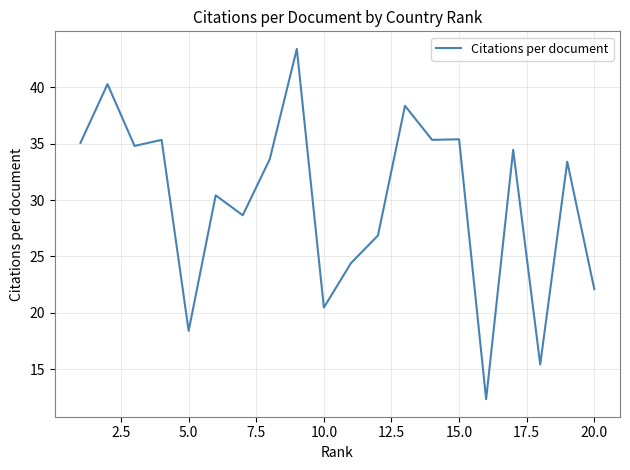

What is the difference between the maximum and minimum values?

31.1